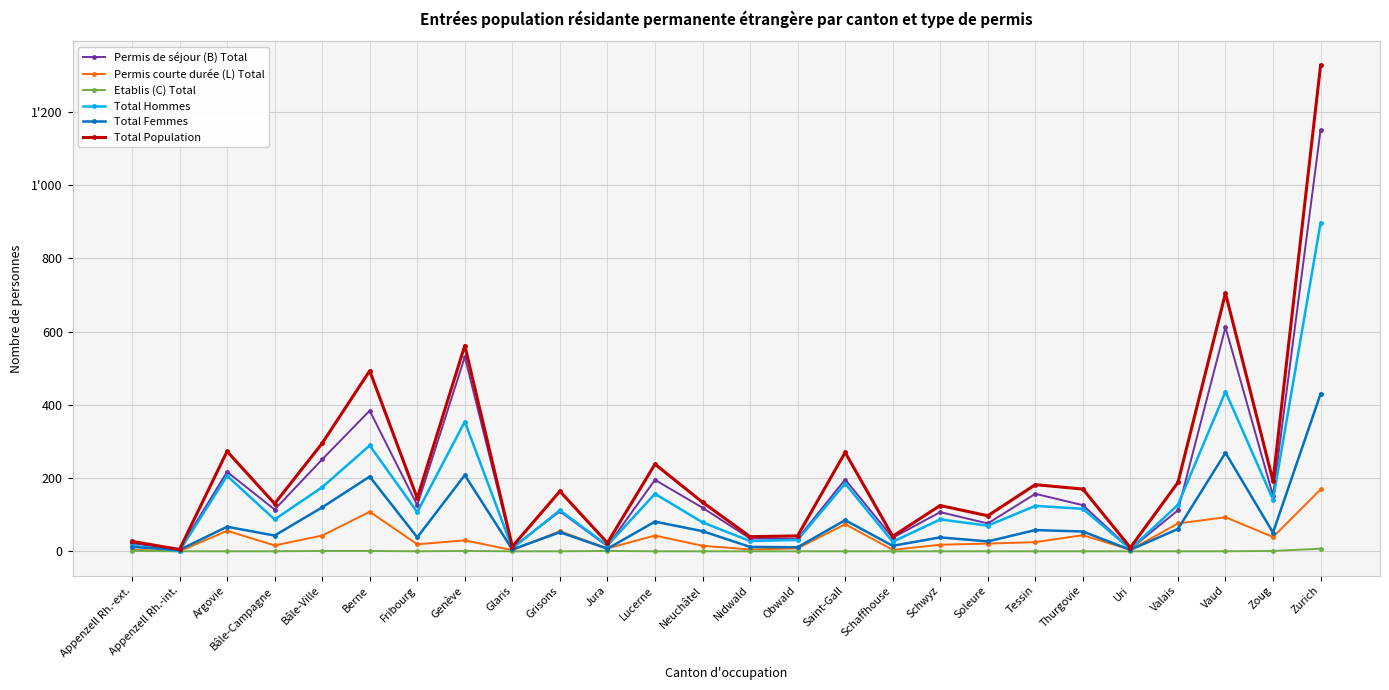

What are all the series names shown in the legend?

Permis de séjour (B) Total, Permis courte durée (L) Total, Etablis (C) Total, Total Hommes, Total Femmes, Total Population